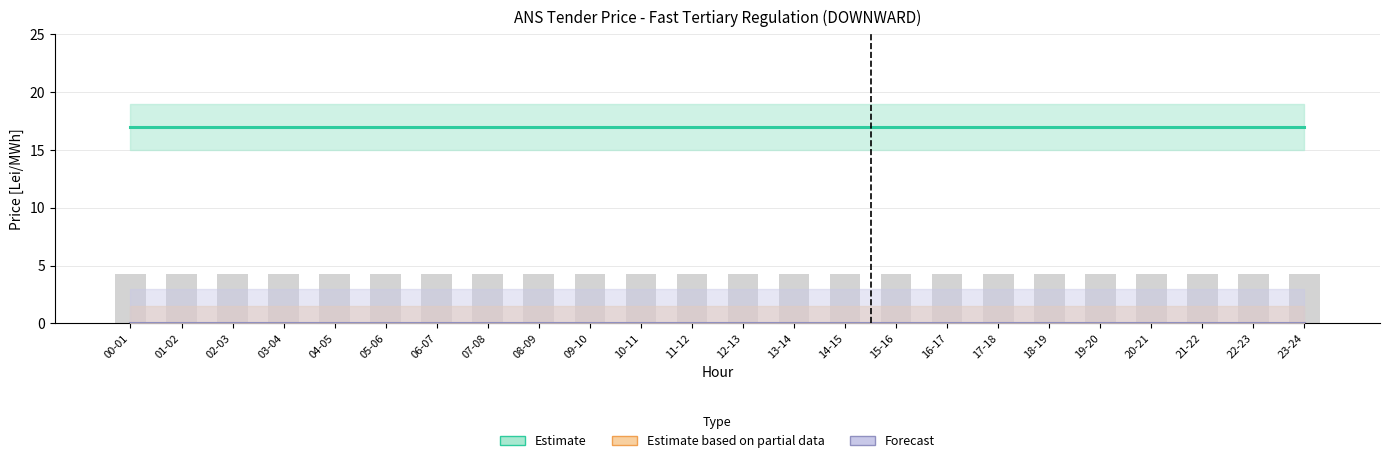

Which category has the highest value in the Estimate based on partial data series?

00-01